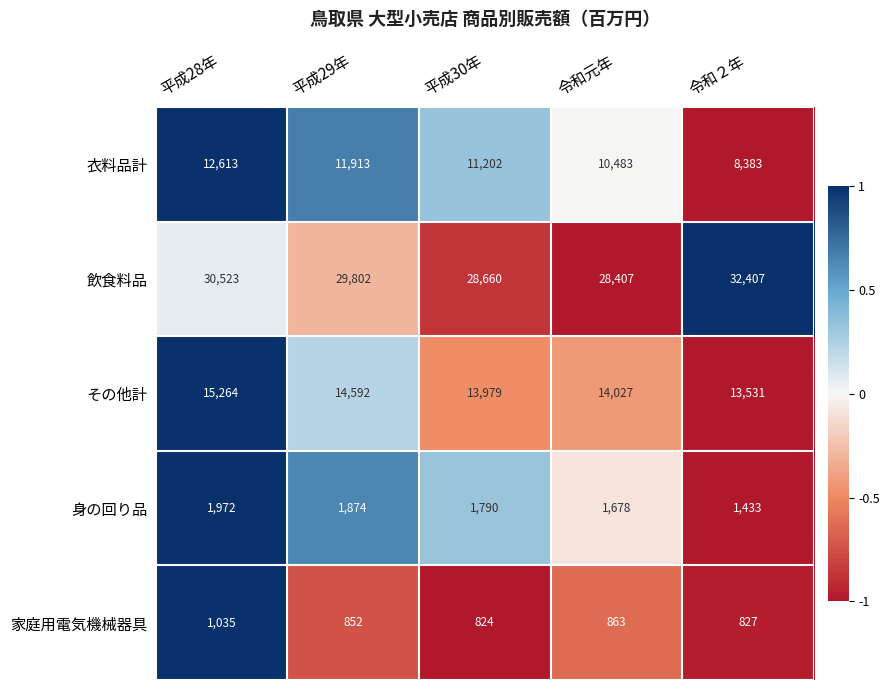

At 平成29年, list the series in order from largest to smallest.

飲食料品, その他計, 衣料品計, 身の回り品, 家庭用電気機械器具